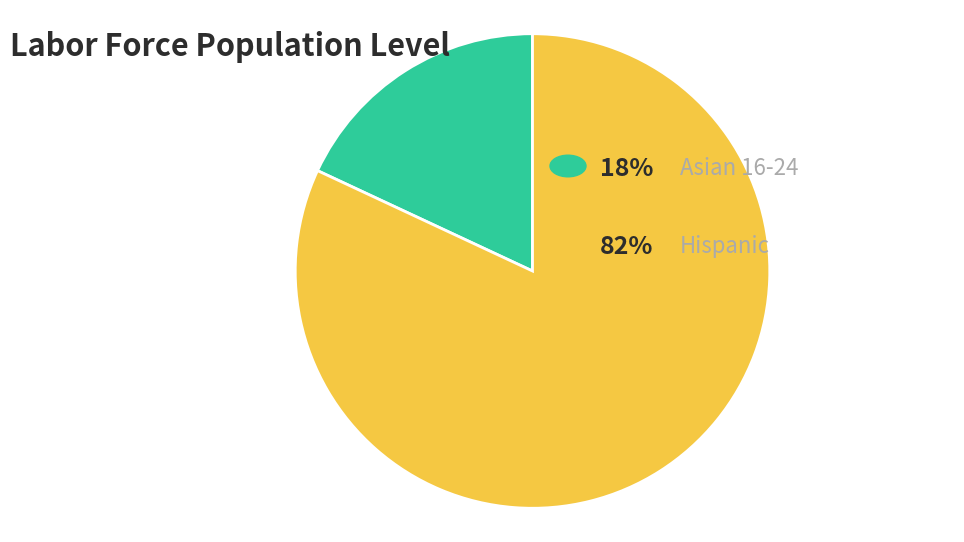

Is there a majority slice in this chart?

Yes